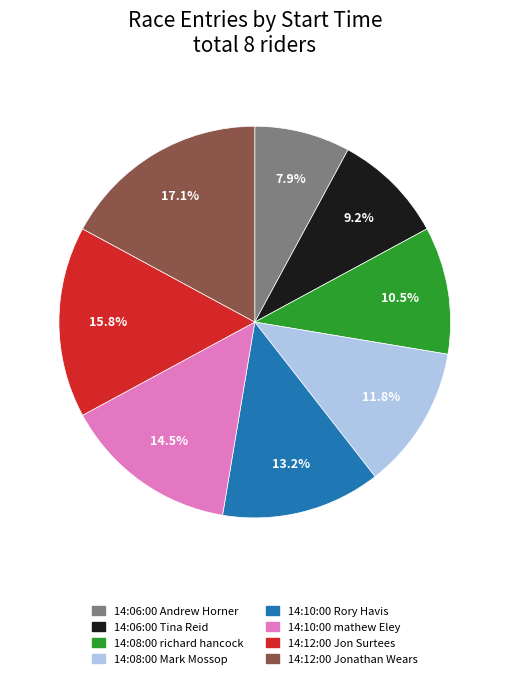

The 14:08:00 Mark Mossop slice represents 12% of the pie. True or false?

True